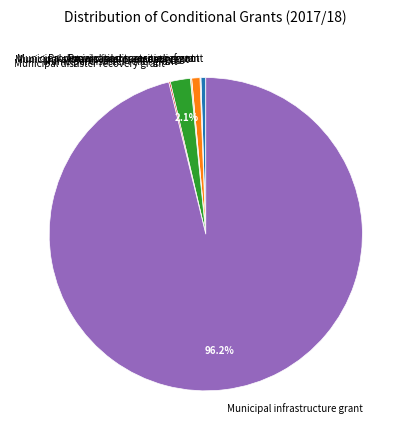

The Municipal demarcation transition grant slice represents 1% of the pie. True or false?

True